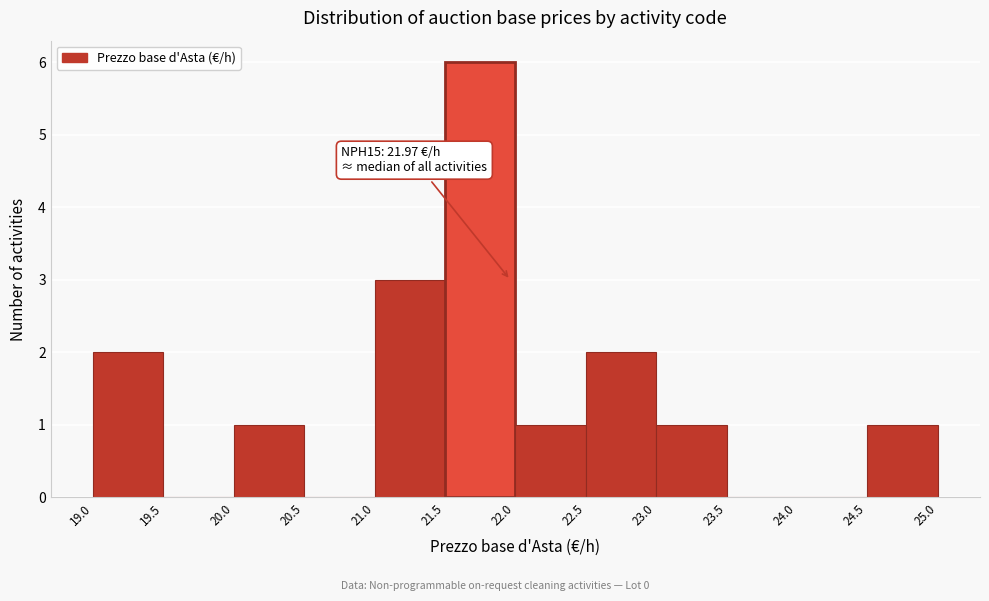

Which range on the x-axis has the tallest bar?

21.5 to 22.0